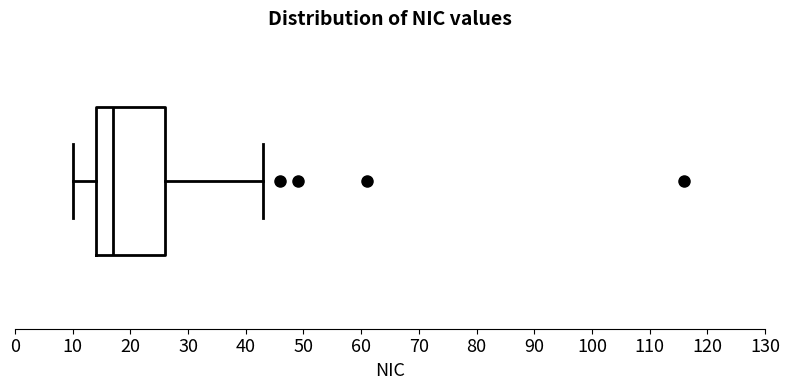

Read this box plot against the x-axis: the position of the median line, the range covered by the box, and the ends of both whiskers. The values are not printed on the chart, so give them approximately, as read against the axis.

median 17, box 14 to 26, whiskers 10 to 43